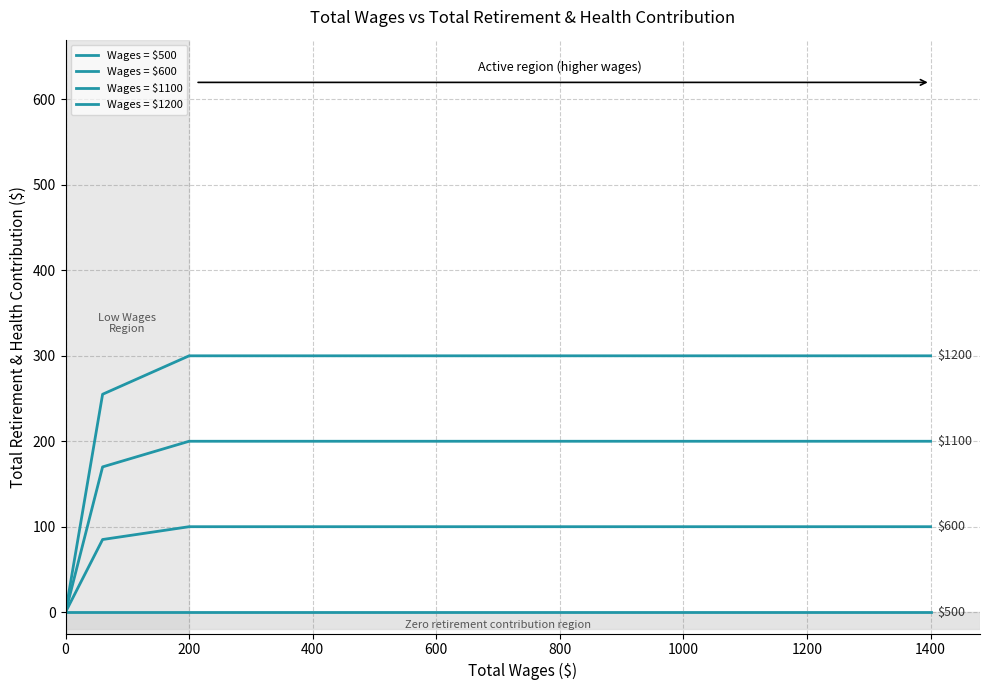

What is the sum of all Wages = $600 values?

385